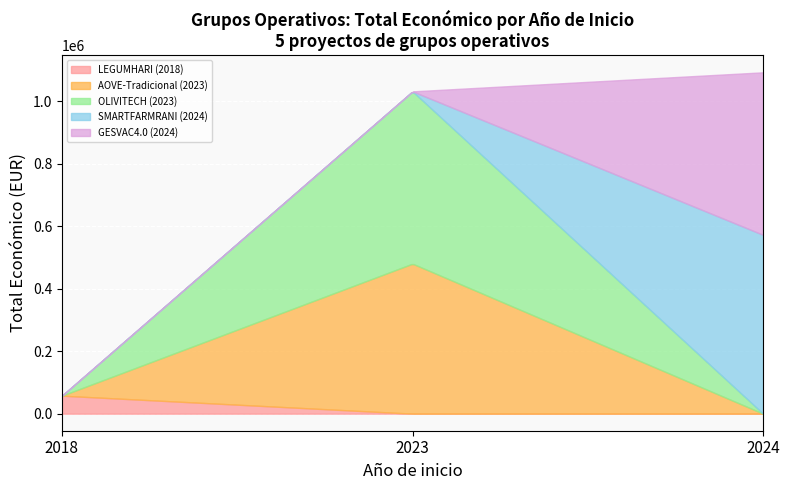

How many lines are shown in the chart?

5